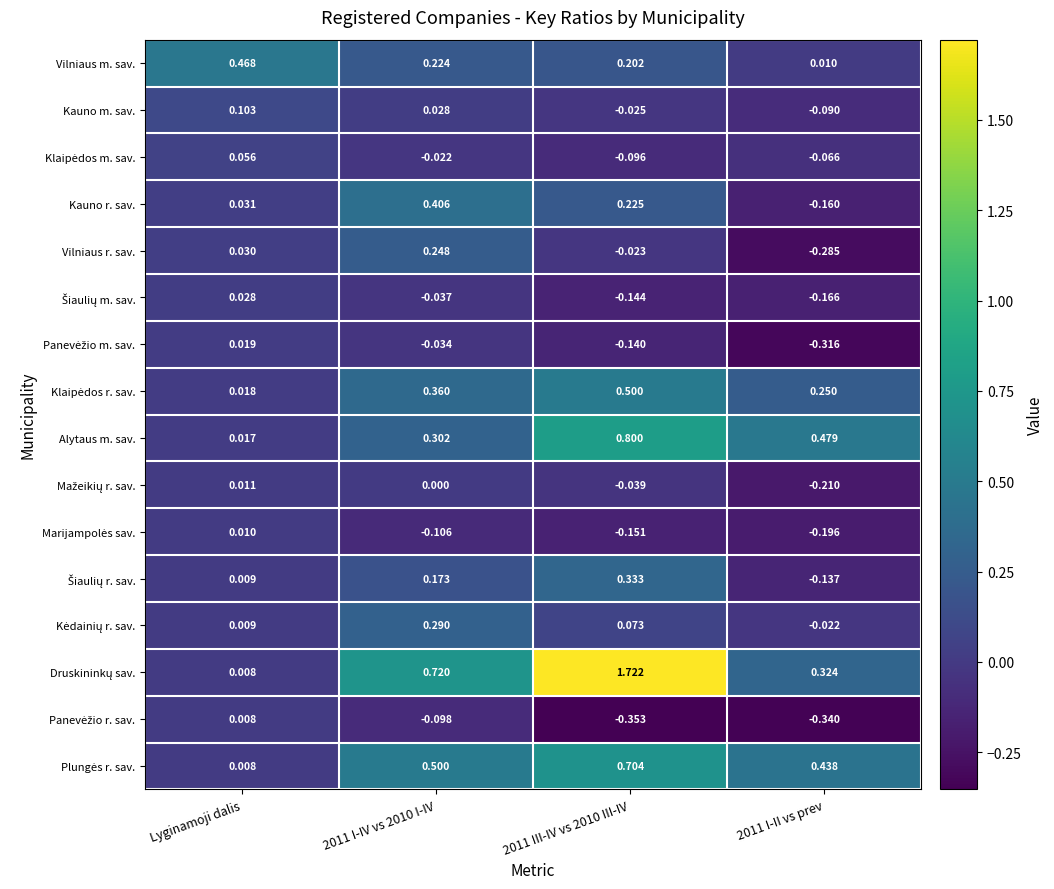

Which series changed the most between 2011 I-IV vs 2010 I-IV and 2011 I-II vs prev?

Kauno r. sav.